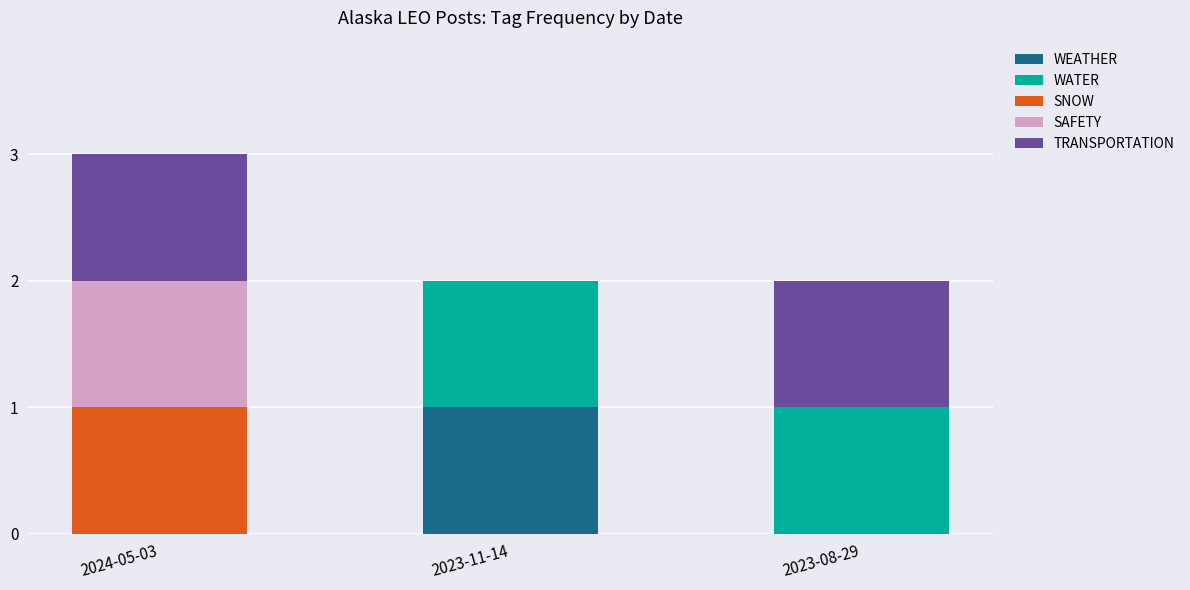

True or false: WEATHER has a value of 0 at 2023-08-29.

True